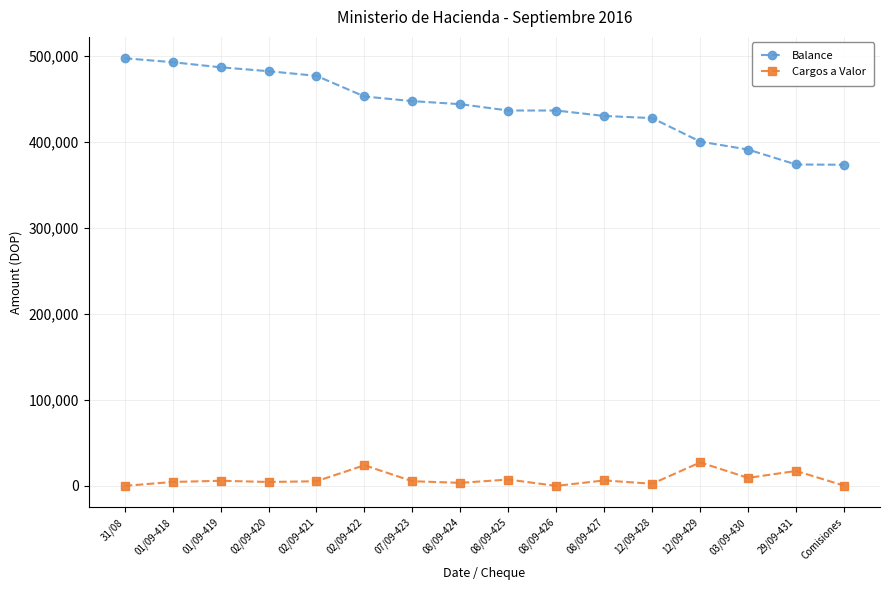

List the series in order of their overall mean, lowest first.

Cargos a Valor, Balance